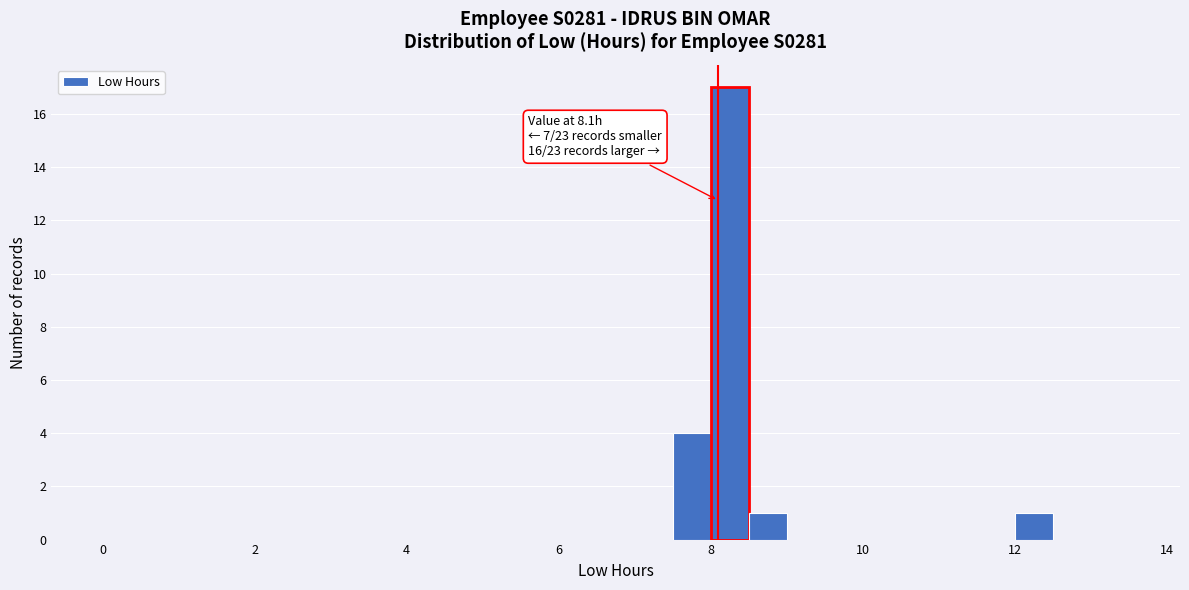

Read against the x-axis, roughly where is the centre of the tallest bar?

8.2